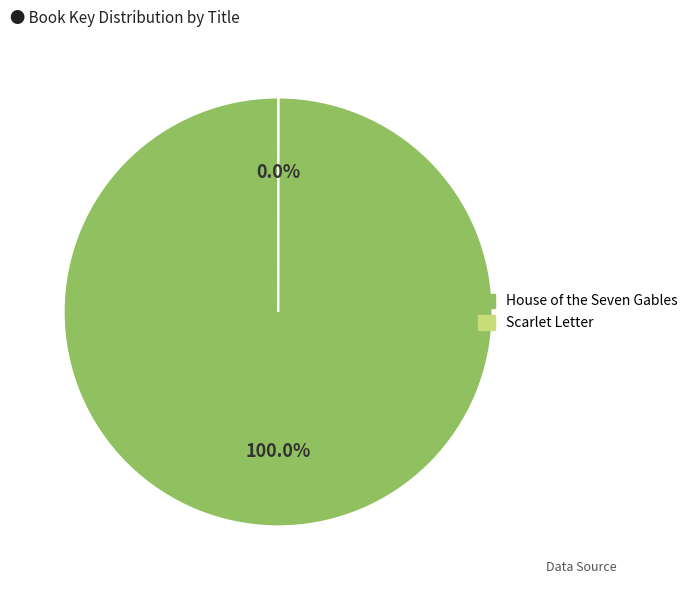

Is there any slice that represents more than half of the pie?

Yes